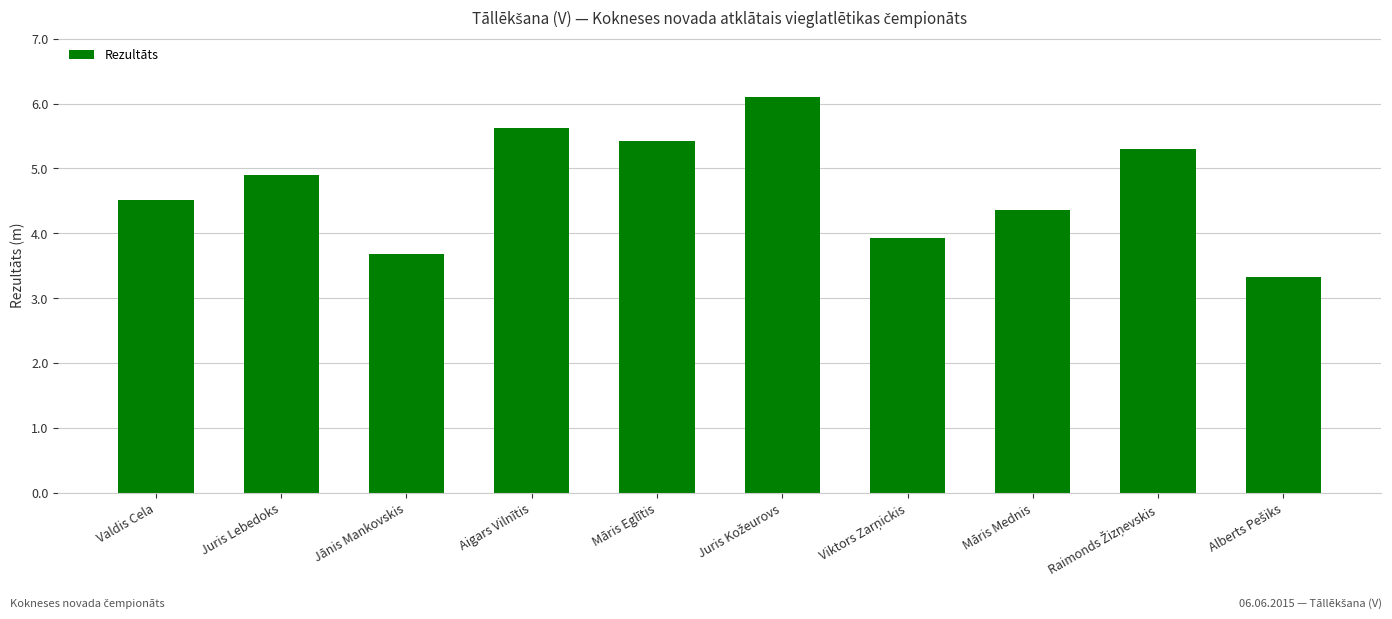

Reading left to right, extract all data points from this chart.

4.5	4.9	3.7	5.6	5.4	6.1	3.9	4.4	5.3	3.3